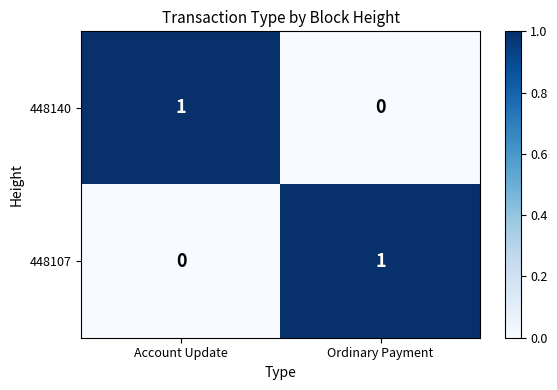

How many series are shown in this chart?

2